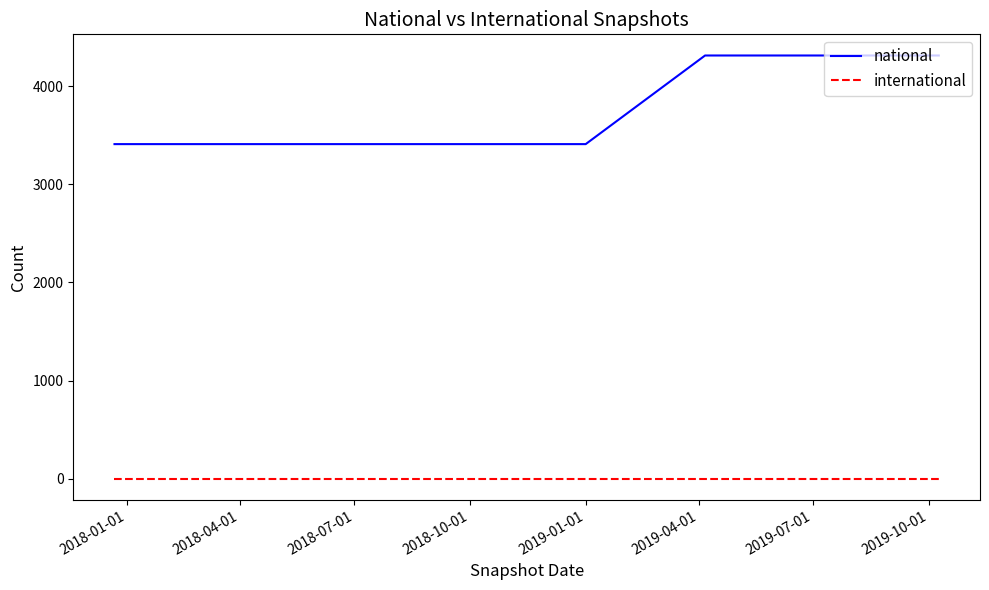

Which series has the largest total across all categories?

national